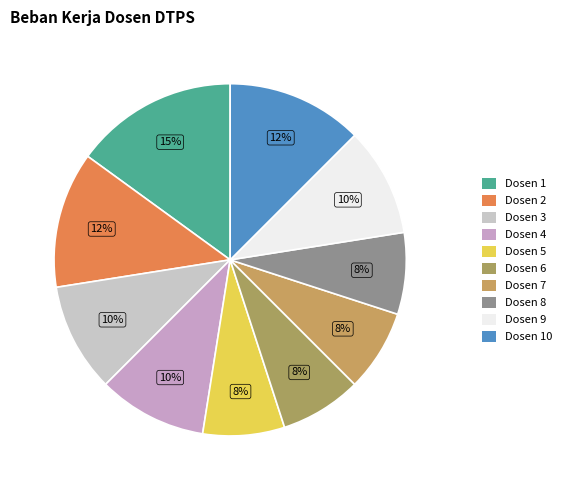

How many slices are in this pie chart?

10